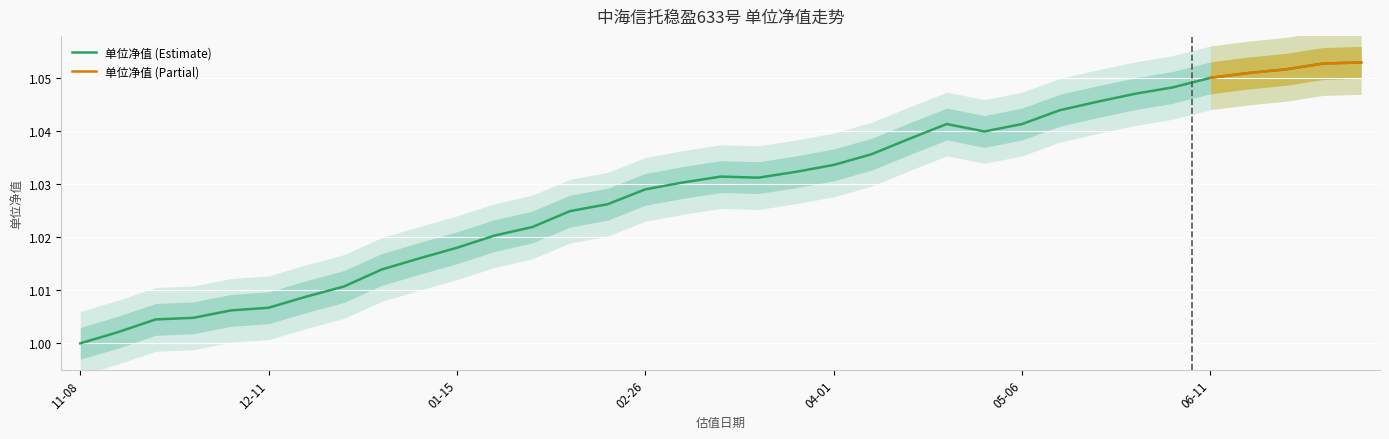

The 单位净值 (Estimate) series shows 1.6 at 02-26. True or false?

False